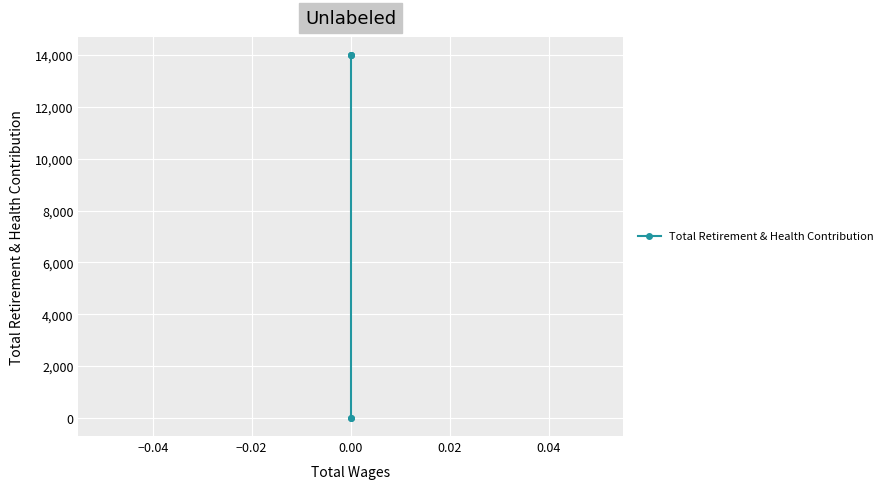

True or false: the data shows 7476 at 0.00.

False